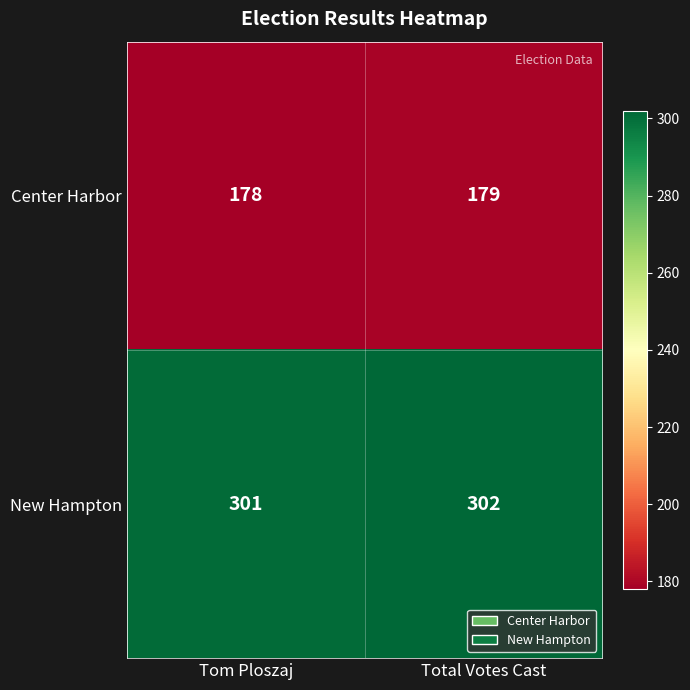

What is the sum of all New Hampton values?

603